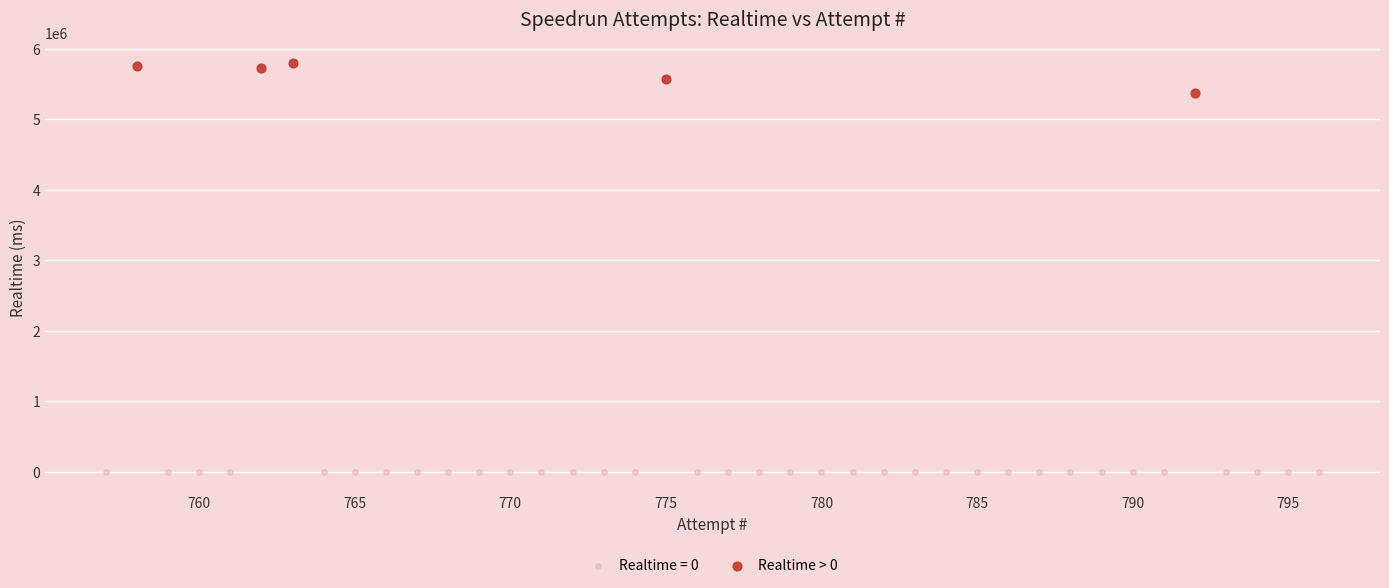

Which series contains the highest Y value?

Realtime > 0